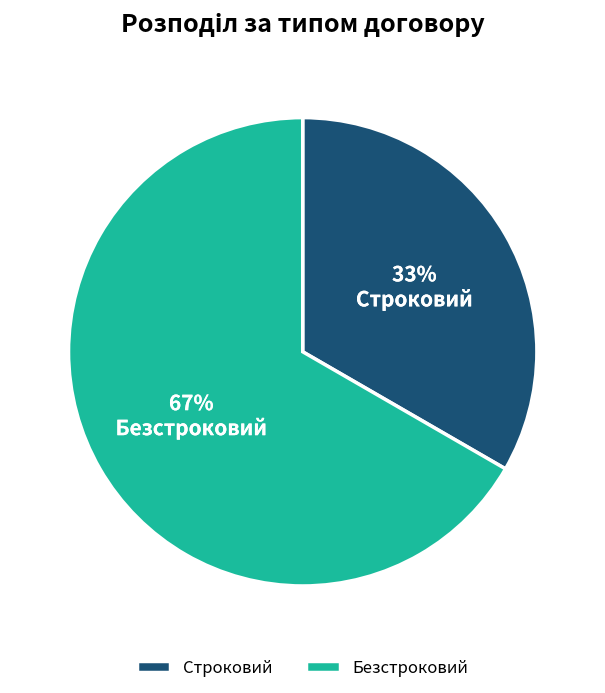

To the nearest percent, what percentage of the pie is Строковий?

33%